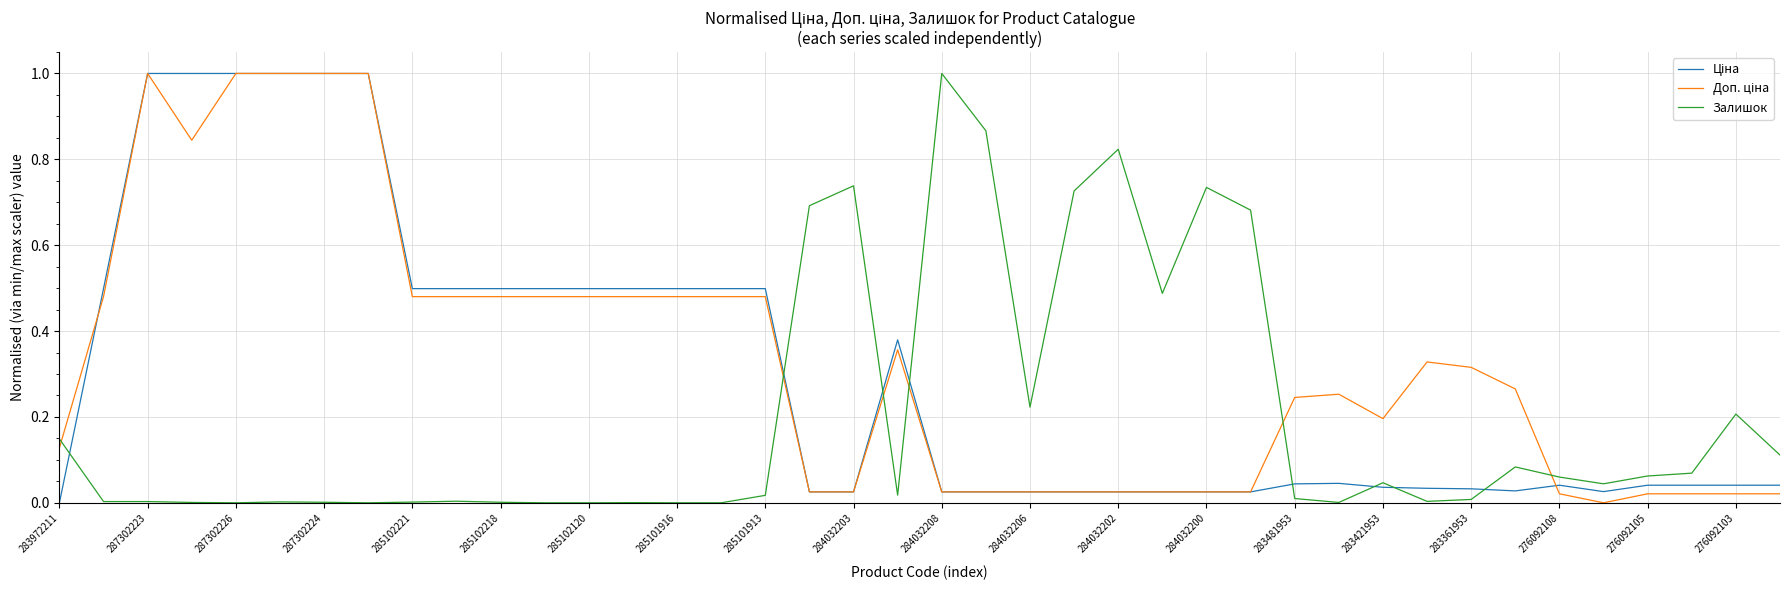

At how many categories does at least one series exceed 0?

40